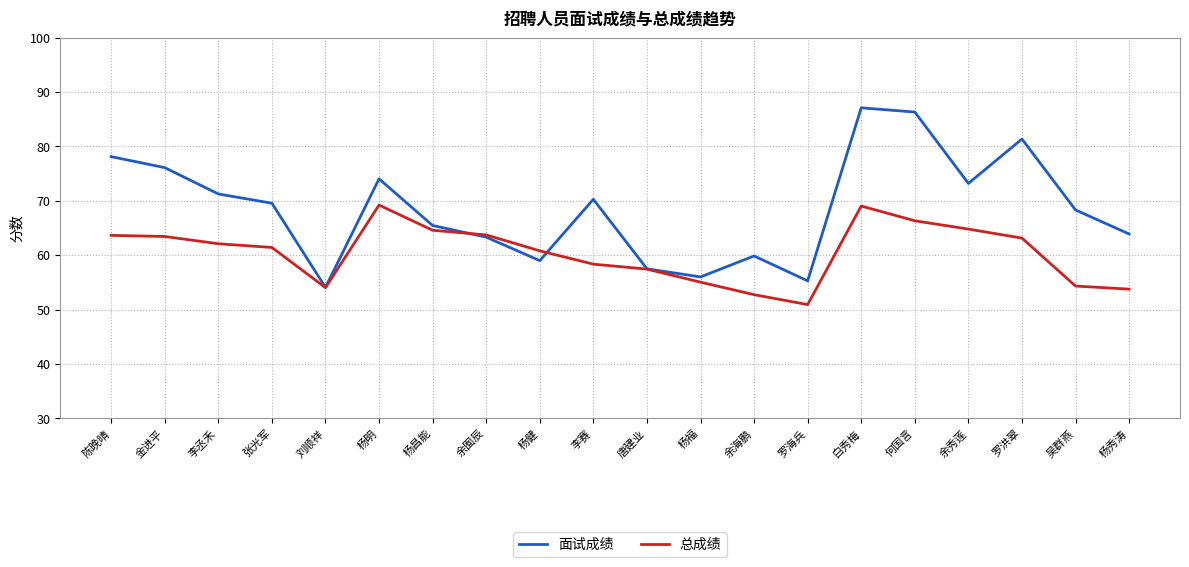

Which label corresponds to the largest value in the chart?

白秀梅